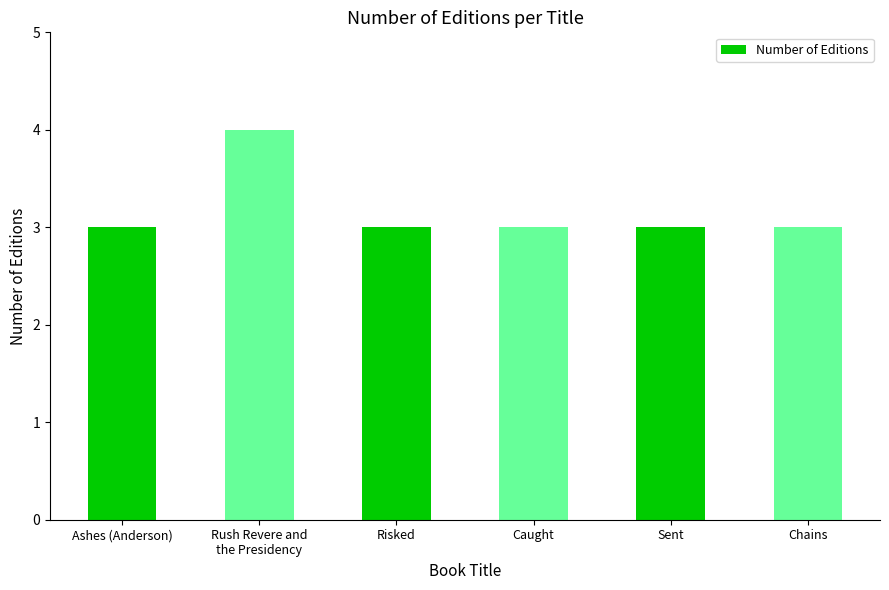

What is the difference between the maximum and minimum values?

1